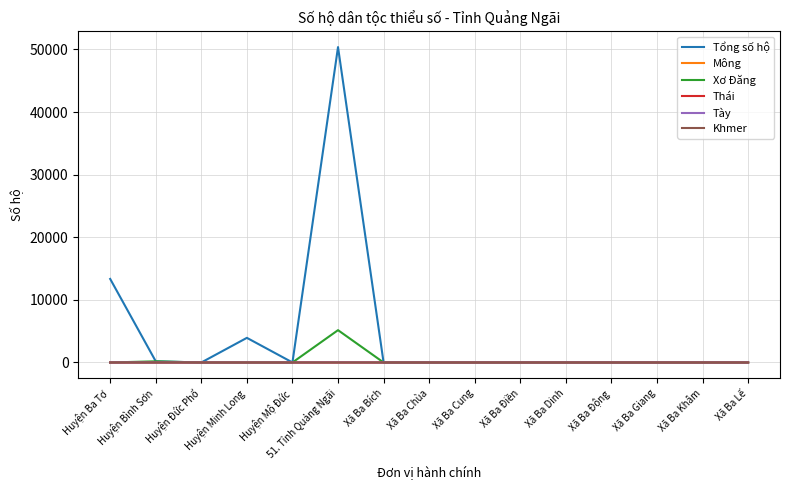

The value of Tày at Xã Ba Động is 0. True or false?

True